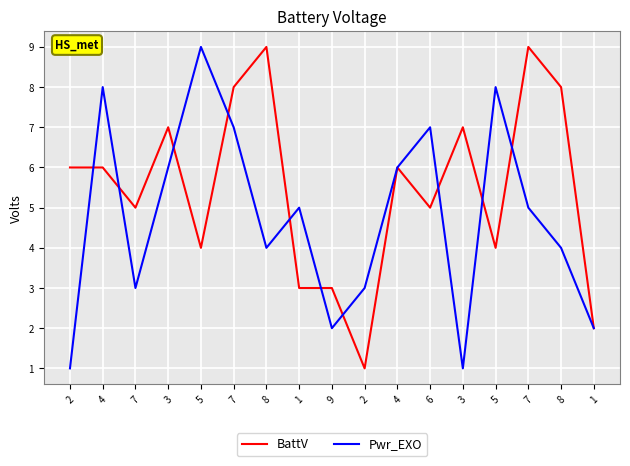

Between 4 and 7, which is larger?

4